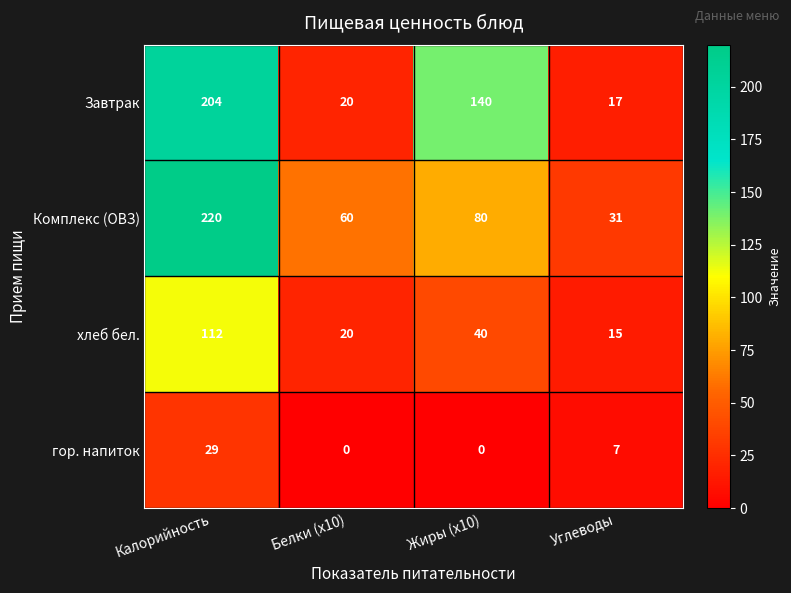

Which series has the largest total across all categories?

Комплекс (ОВЗ)